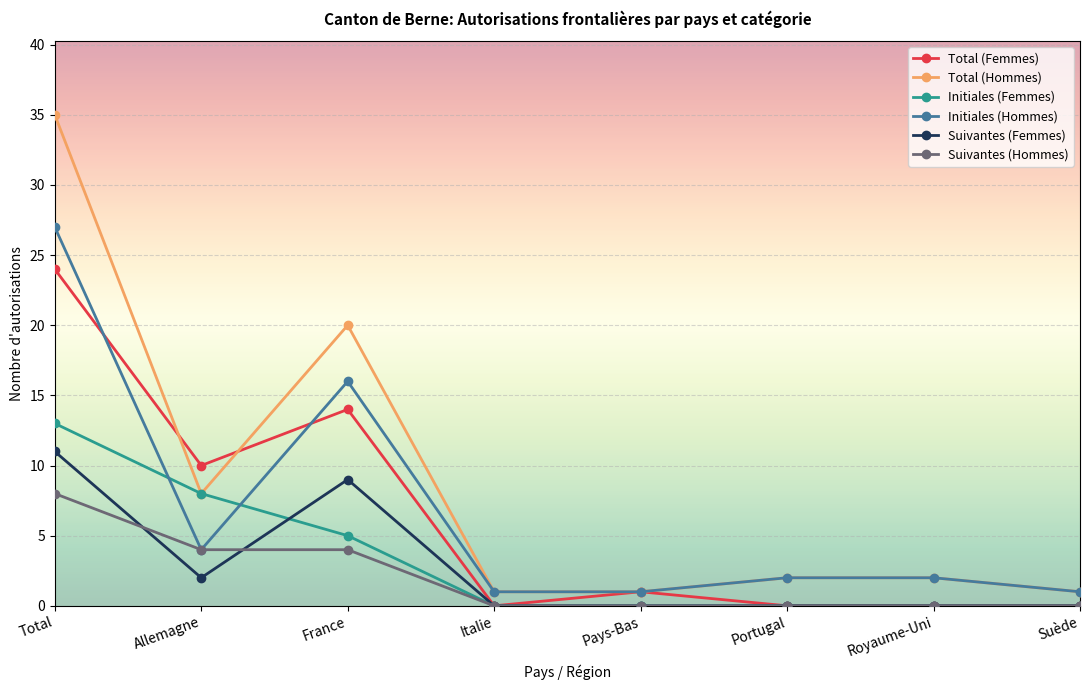

True or false: Total (Hommes) and Suivantes (Hommes) cross at least once.

False